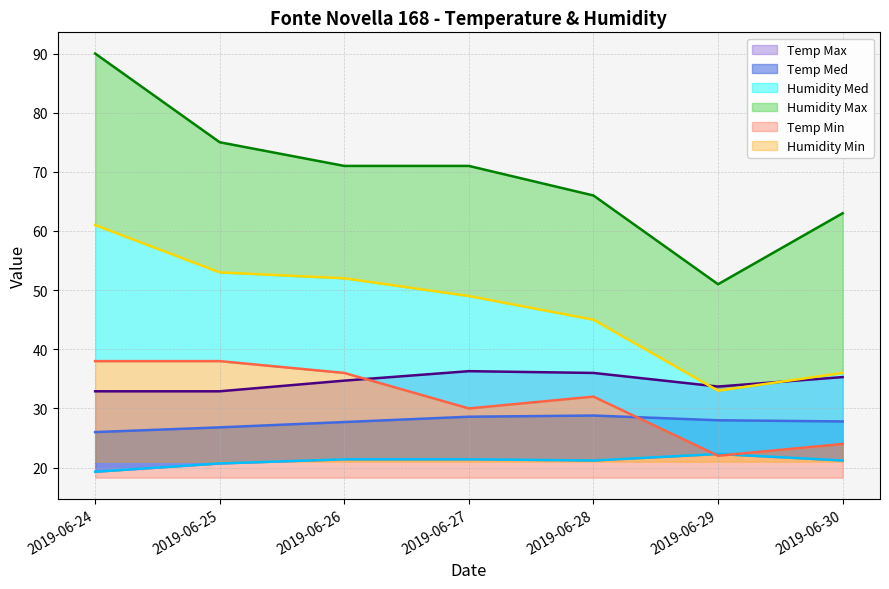

Which series has the largest range (max minus min)?

Humidity Max